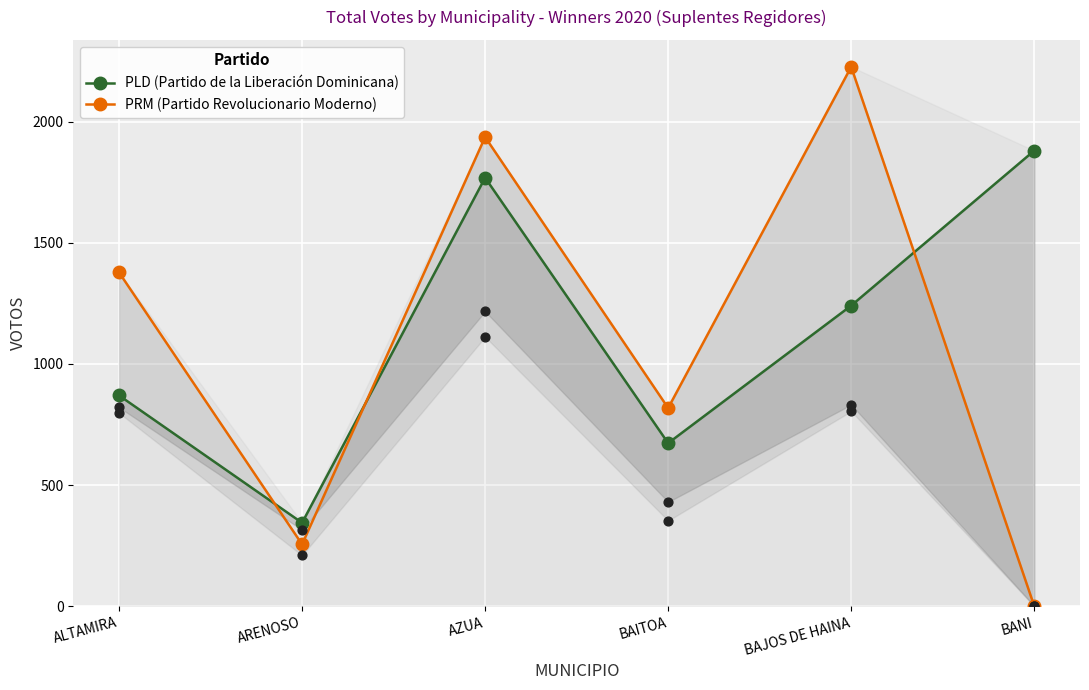

At which category is the sum across all series the highest?

AZUA